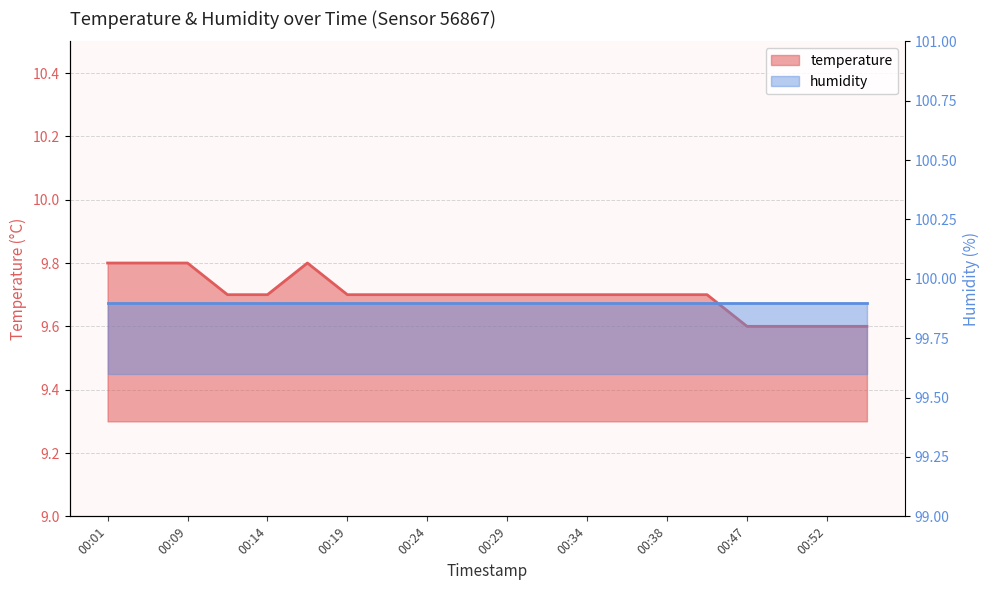

At which category does the chart reach its peak across all series?

00:01